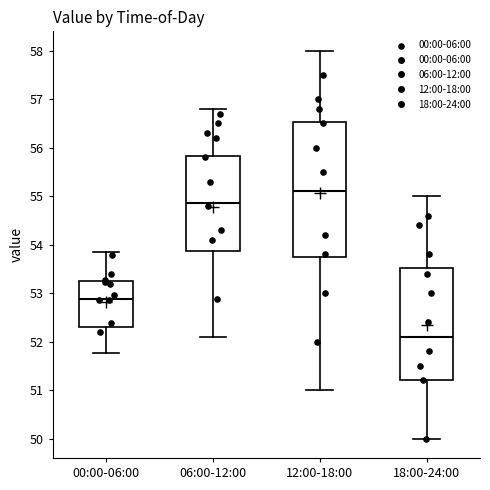

Reading left to right, read every box against the y-axis: the position of its median line, the range the box covers, and the ends of its whiskers. The values are not printed on the chart, so give them approximately, as read against the axis.

00:00-06:00: median 52.9, box 52.3 to 53.3, whiskers 51.8 to 53.8
06:00-12:00: median 54.9, box 53.9 to 55.8, whiskers 52.1 to 56.8
12:00-18:00: median 55.1, box 53.8 to 56.5, whiskers 51.0 to 58.0
18:00-24:00: median 52.1, box 51.2 to 53.5, whiskers 50.0 to 55.0